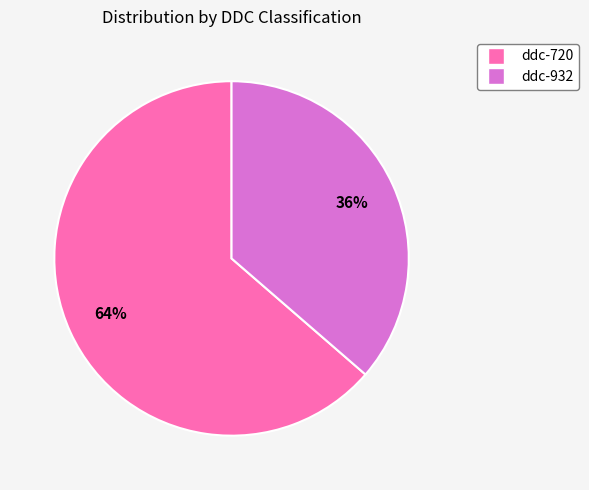

Rank the categories by value from highest to lowest.

ddc-720, ddc-932